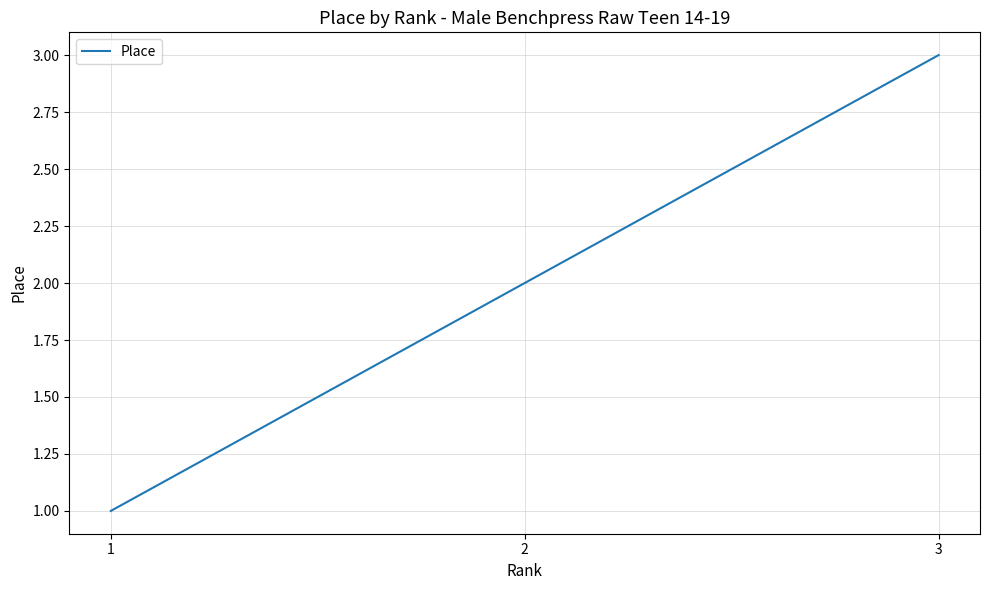

What is the greatest value displayed?

3